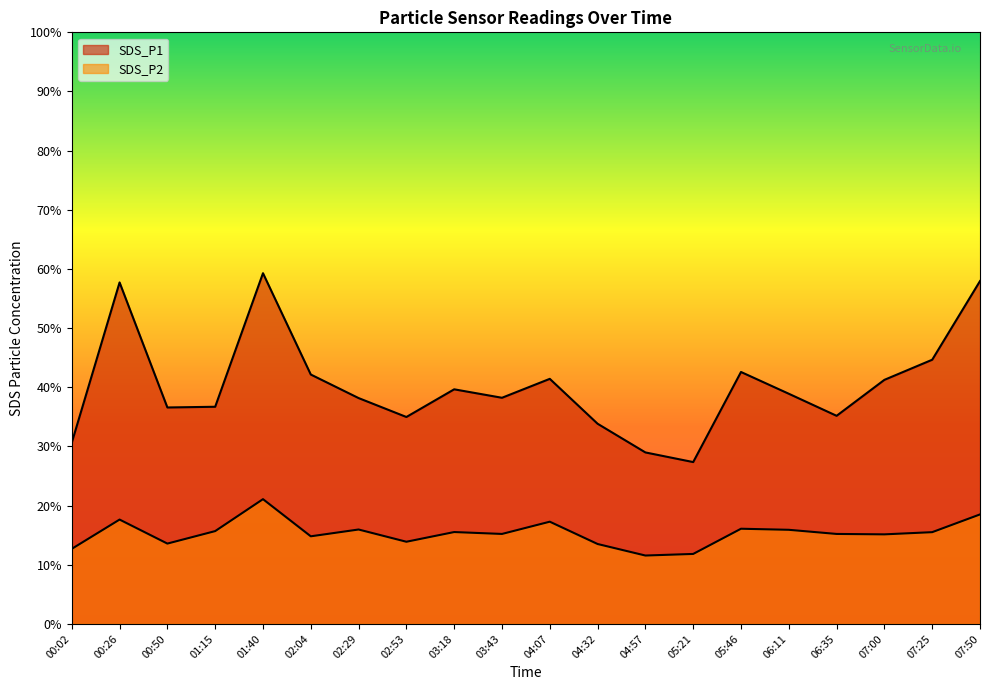

At 00:26, list the series in order from smallest to largest.

SDS_P2, SDS_P1